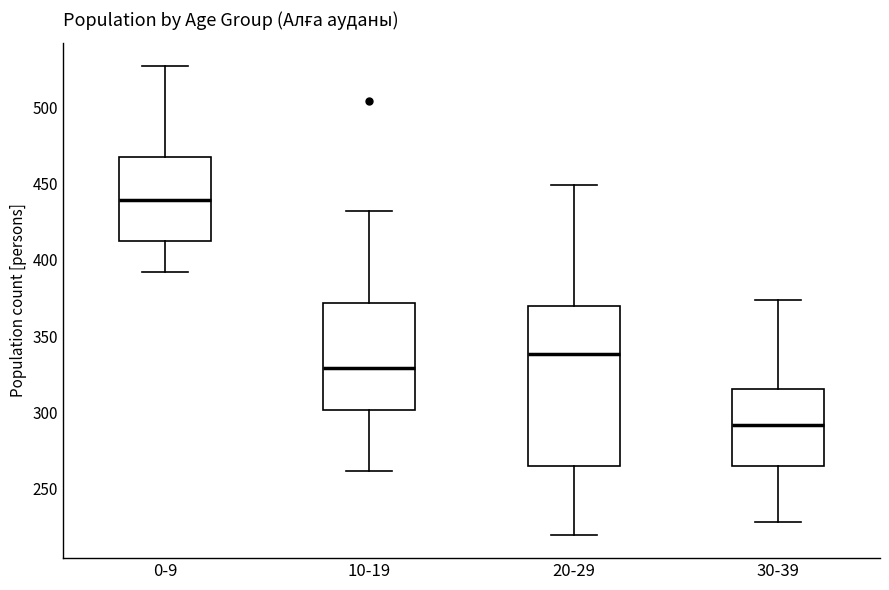

Which box has the lowest median line?

30-39